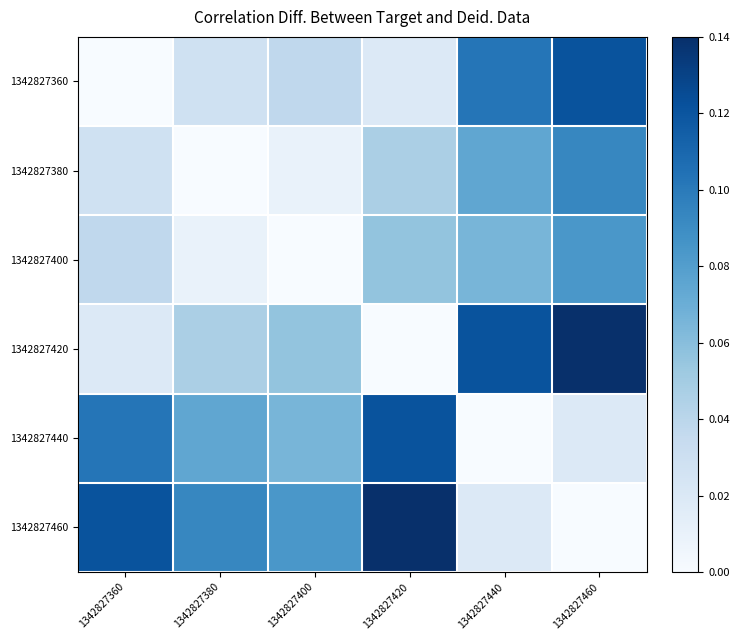

Which has a higher value, 1342827380 or 1342827460?

1342827460